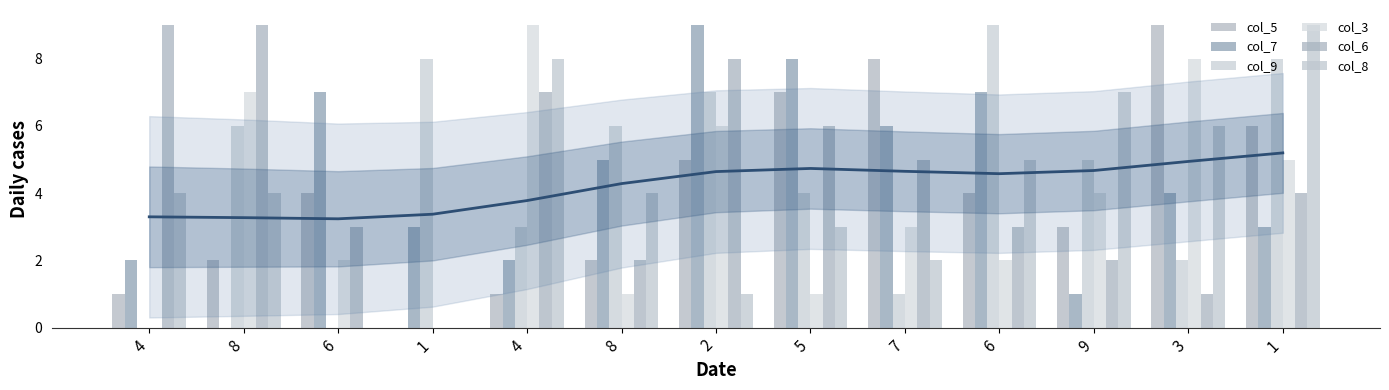

What value does the col_6 series have at 3?

1